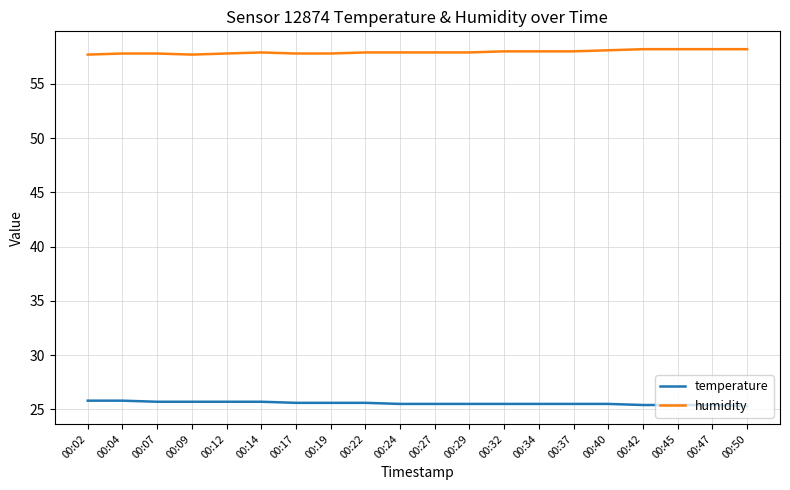

True or false: humidity and temperature intersect in this chart.

False